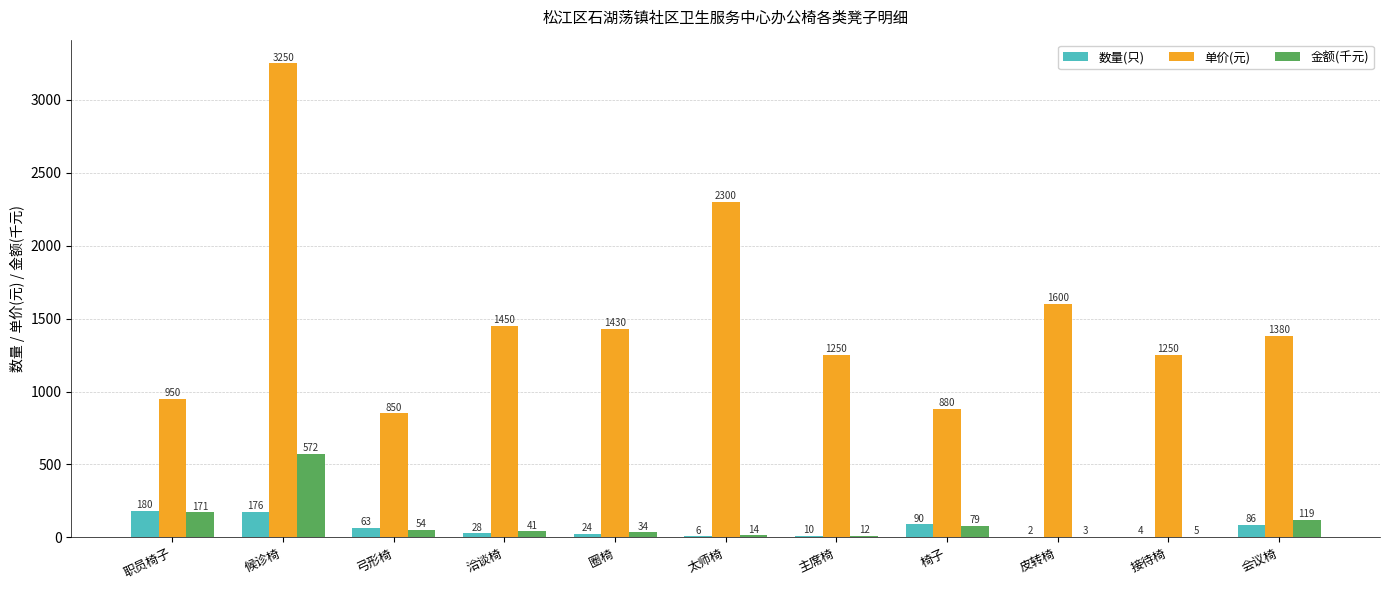

What is the highest value of the 金额(千元) series?

572.0